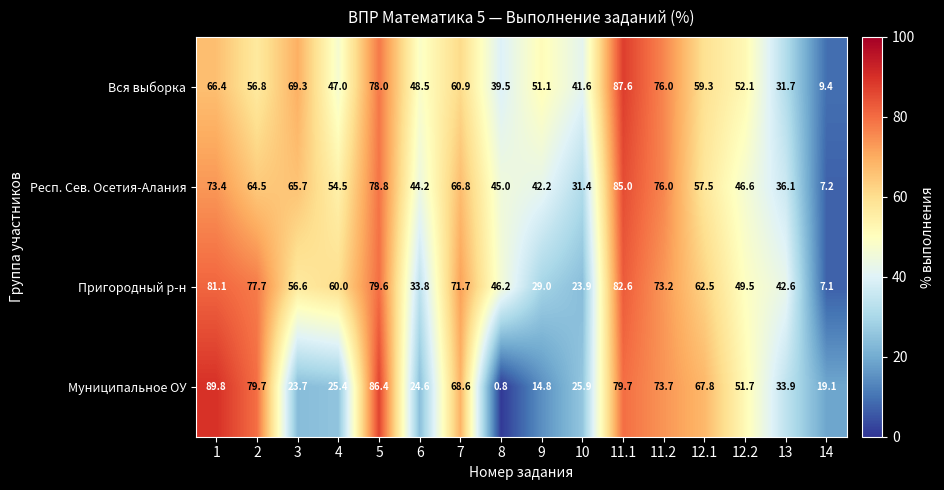

Between 3 and 12.2, which series saw the biggest shift?

Муниципальное ОУ